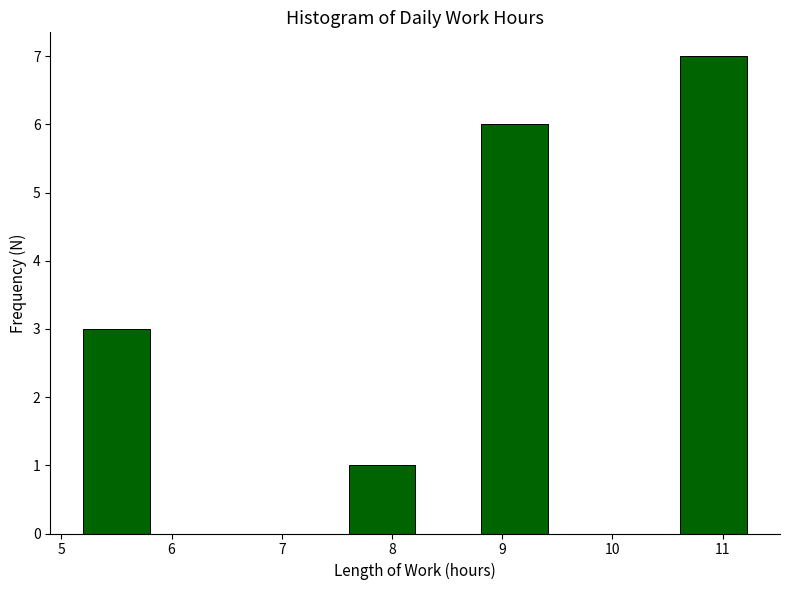

Reading left to right, transcribe this chart: for each bar, give the range it covers on the x-axis and its height. Neither the bar edges nor the heights are printed on the chart, so give them approximately, as read against the axes.

5.2 to 5.8: 3
5.8 to 6.4: 0
6.4 to 7.0: 0
7.0 to 7.6: 0
7.6 to 8.2: 1
8.2 to 8.8: 0
8.8 to 9.4: 6
9.4 to 10.0: 0
10.0 to 10.6: 0
10.6 to 11.2: 7